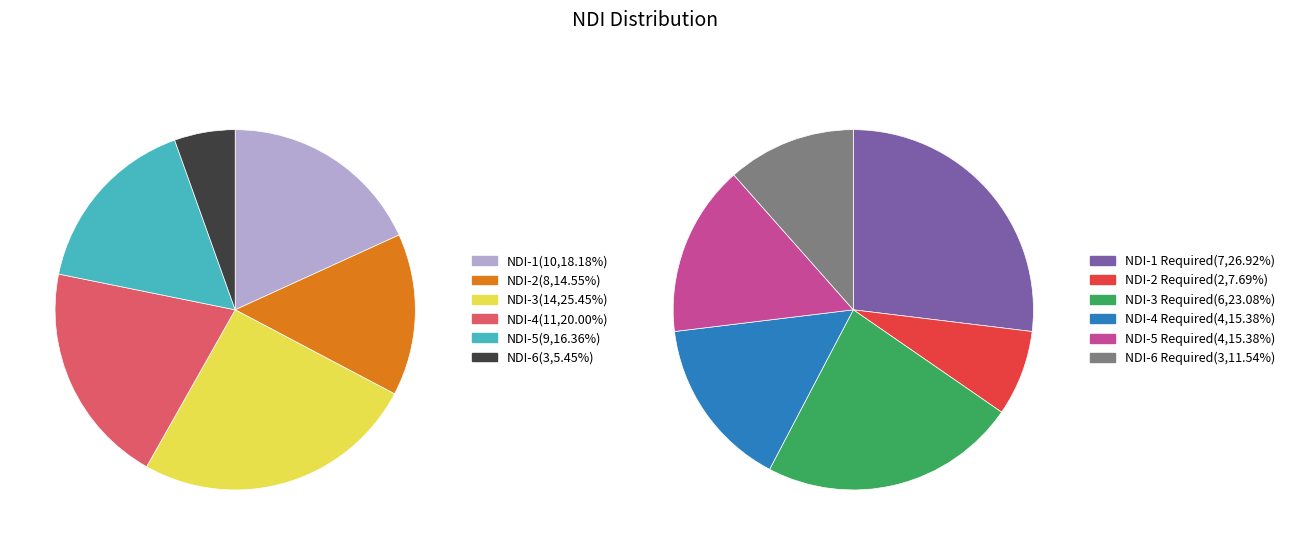

Is NDI-3 the majority of the pie?

No